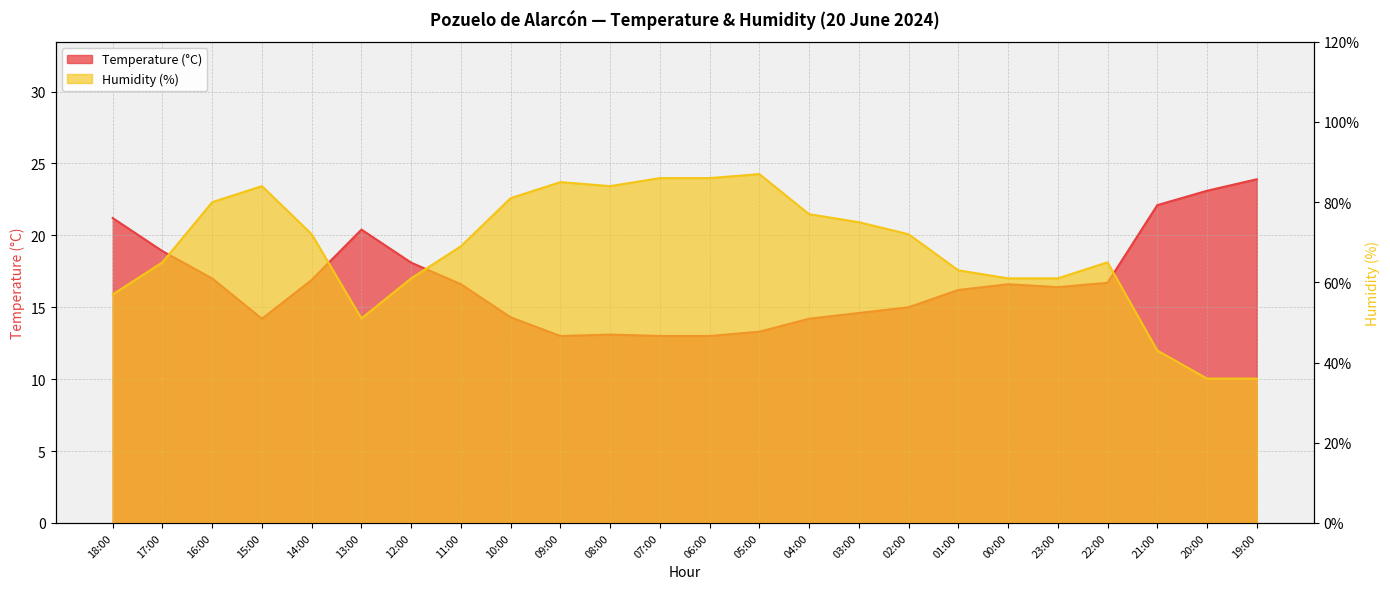

The value of Temperature (°C) at 04:00 is 14.2. True or false?

True